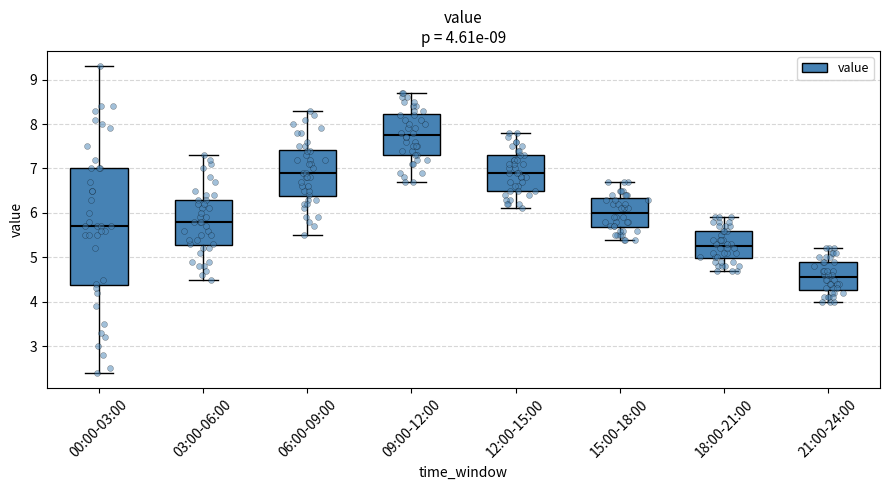

Which box has the lowest median line?

21:00-24:00